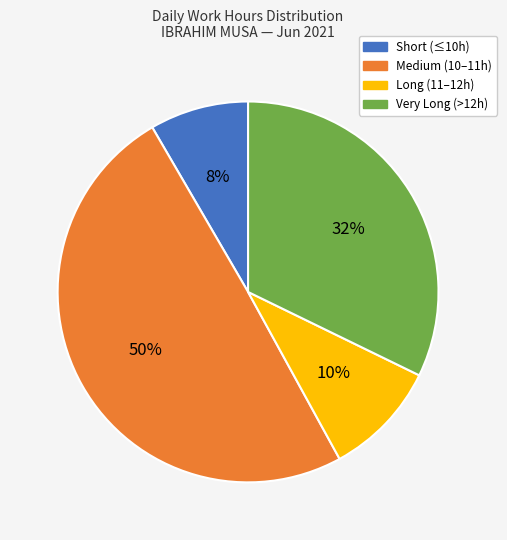

What is the largest slice in the pie chart?

Medium (10–11h)